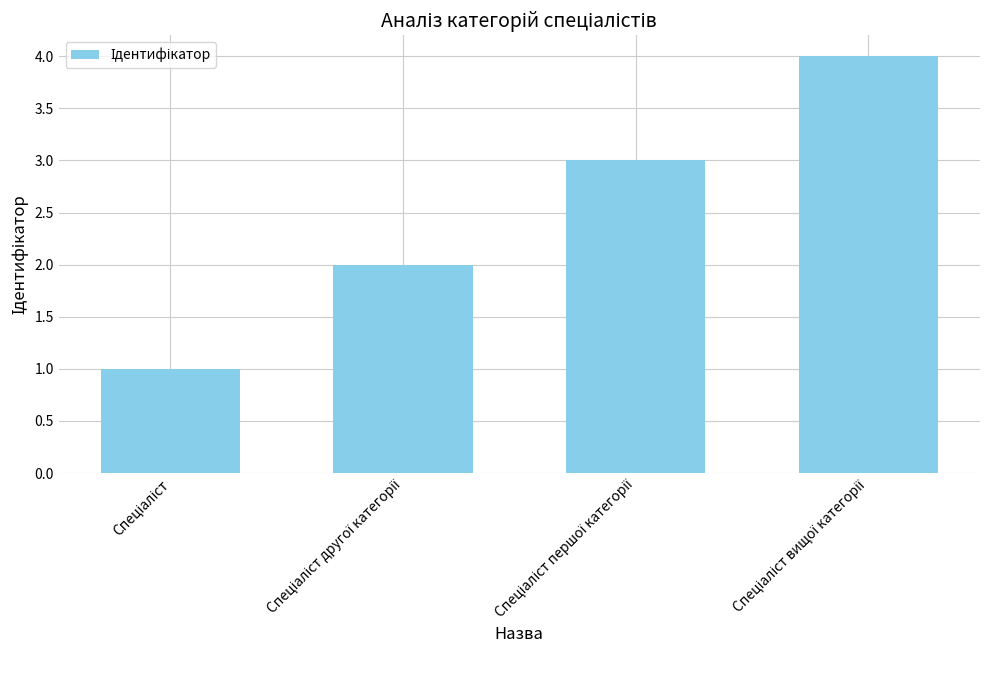

What is the value of the 1st bar from the left?

1